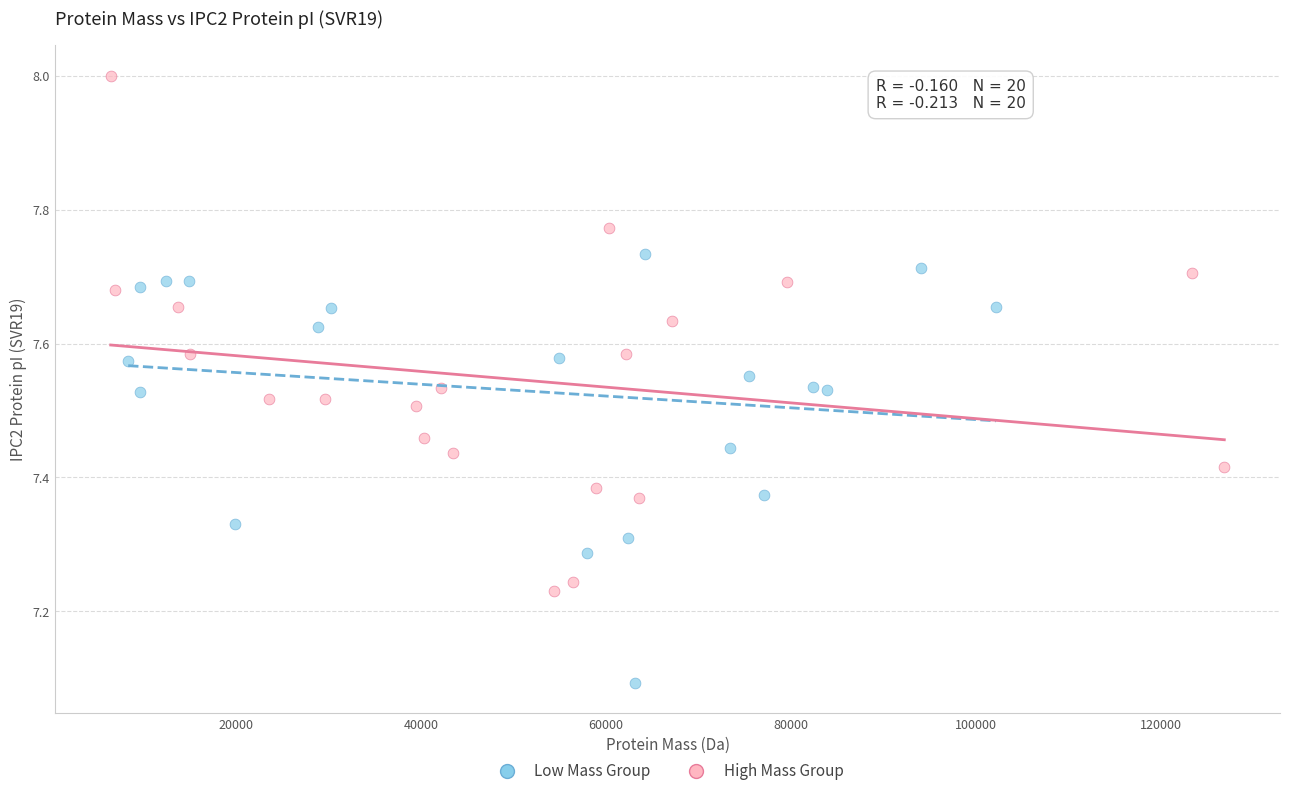

Which series has the widest spread of Y values?

High Mass Group